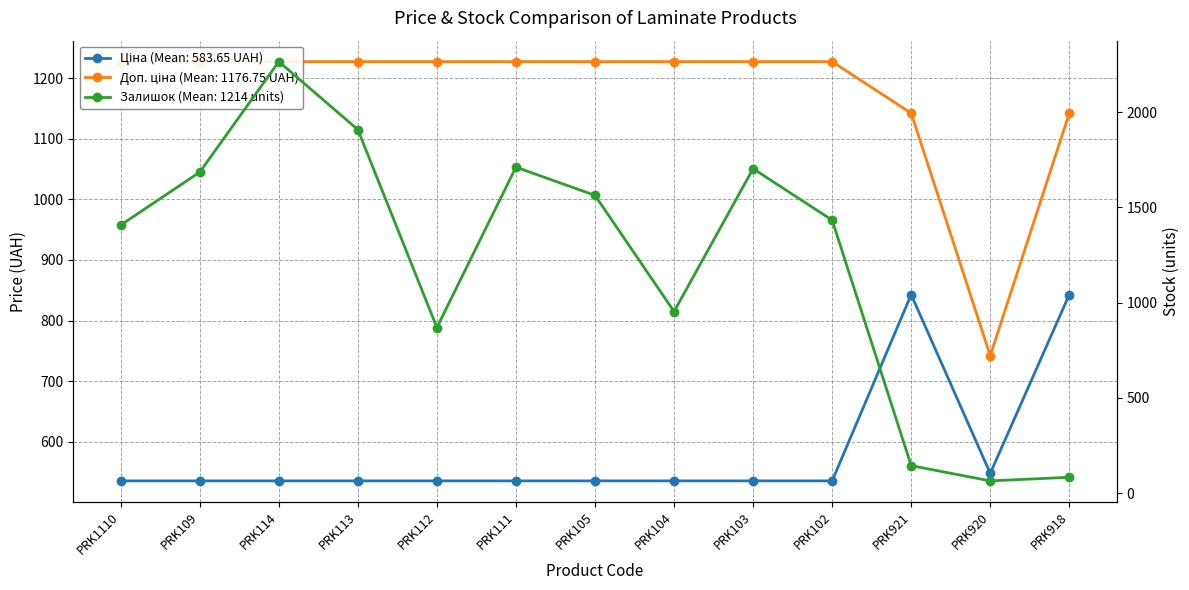

How many lines are shown in the chart?

3